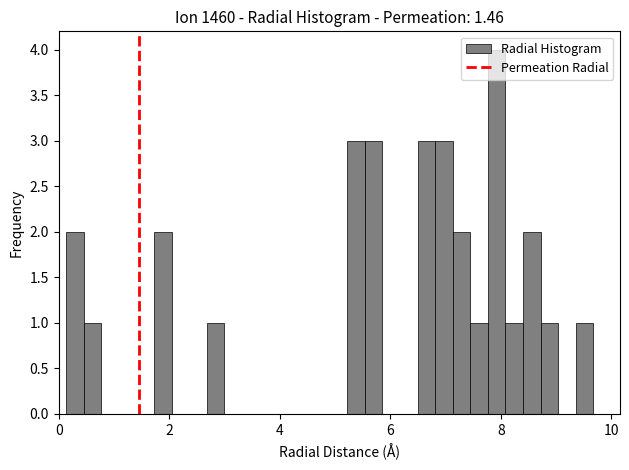

Around what value on the x-axis is the tallest bar? Give the approximate position of its centre, as read against the axis.

8.0